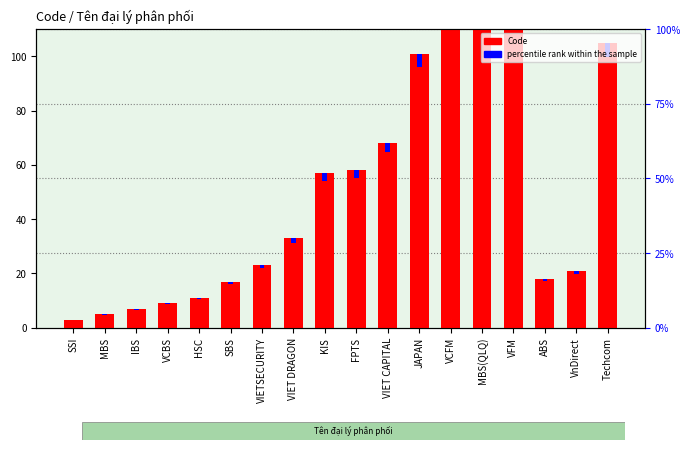

Are the bars horizontal?

No